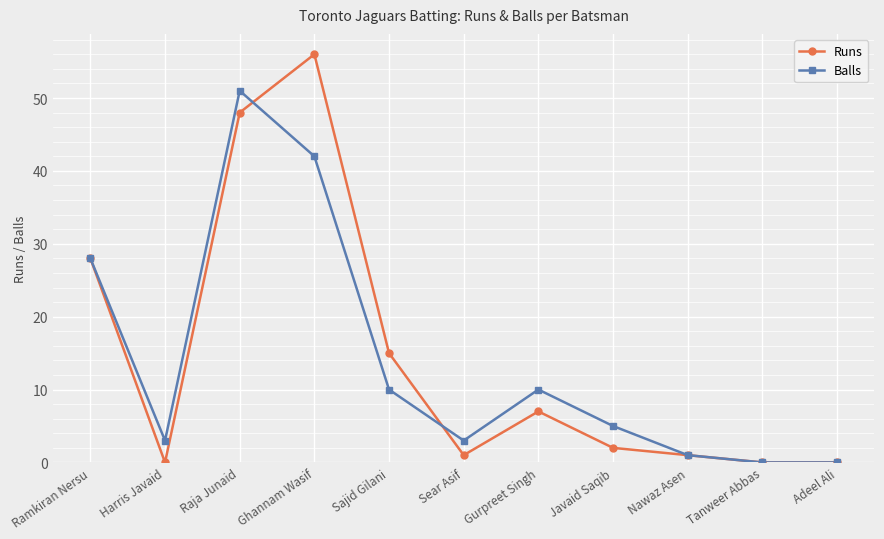

Is it true that Balls equals 28 at Ramkiran Nersu?

True